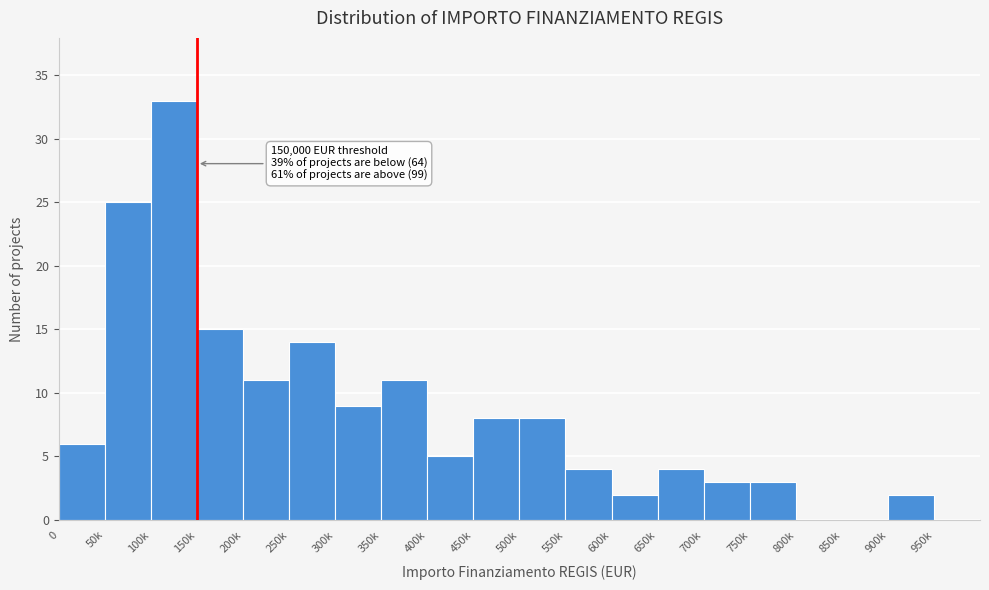

Reading left to right, transcribe all the data shown in this chart.

0=6	50k=25	100k=33	150k=15	200k=11	250k=14	300k=9	350k=11	400k=5	450k=8	500k=8	550k=4	600k=2	650k=4	700k=3	750k=3	800k=0	850k=0	900k=2	950k=0